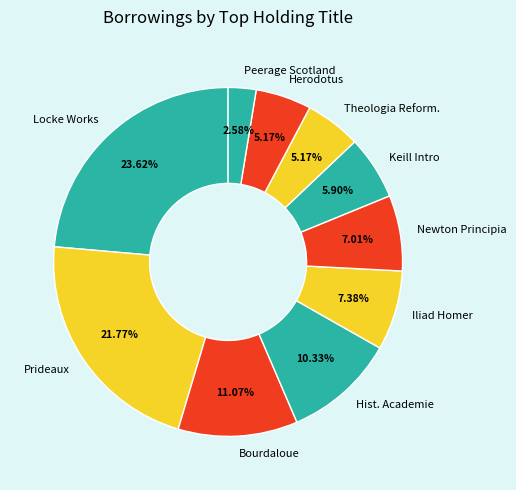

Count the number of slices in the pie.

10